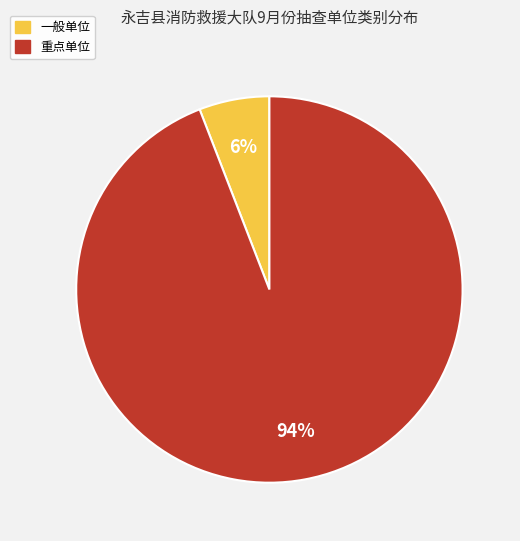

The 重点单位 slice represents 94% of the pie. True or false?

True